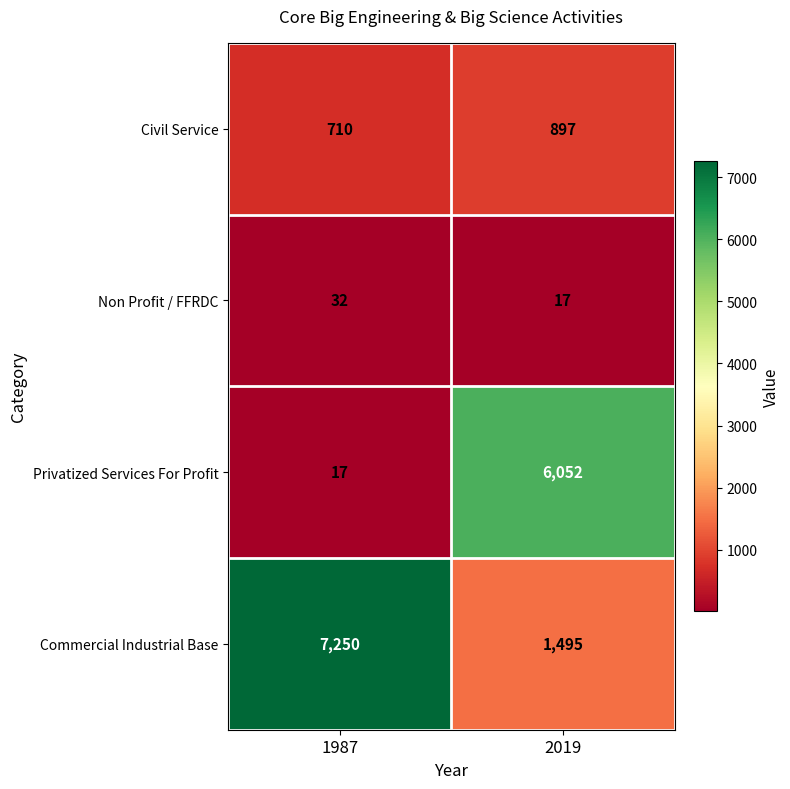

Reading left to right, extract all data points from this chart.

Civil Service: 1987=710	2019=897
Non Profit / FFRDC: 1987=32	2019=17
Privatized Services For Profit: 1987=17	2019=6052
Commercial Industrial Base: 1987=7250	2019=1495